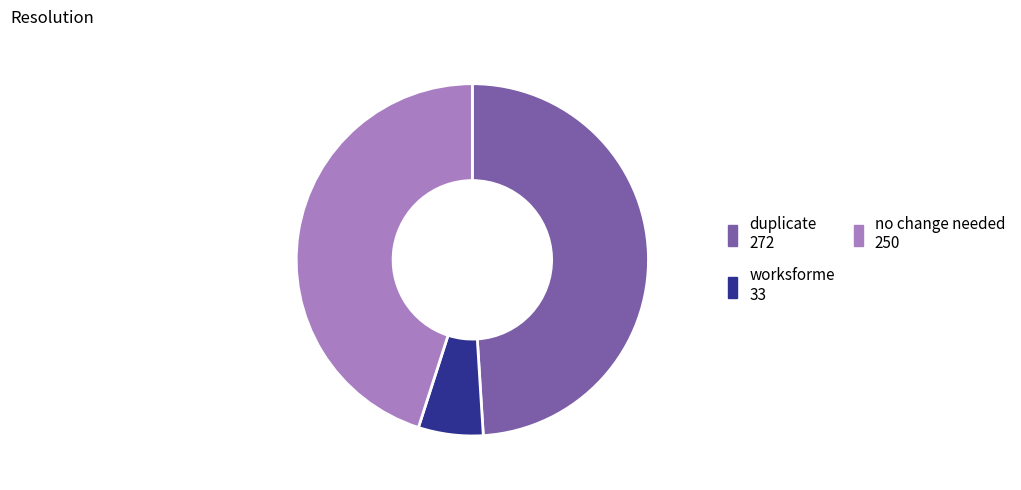

Between no change needed and duplicate, which is larger?

duplicate